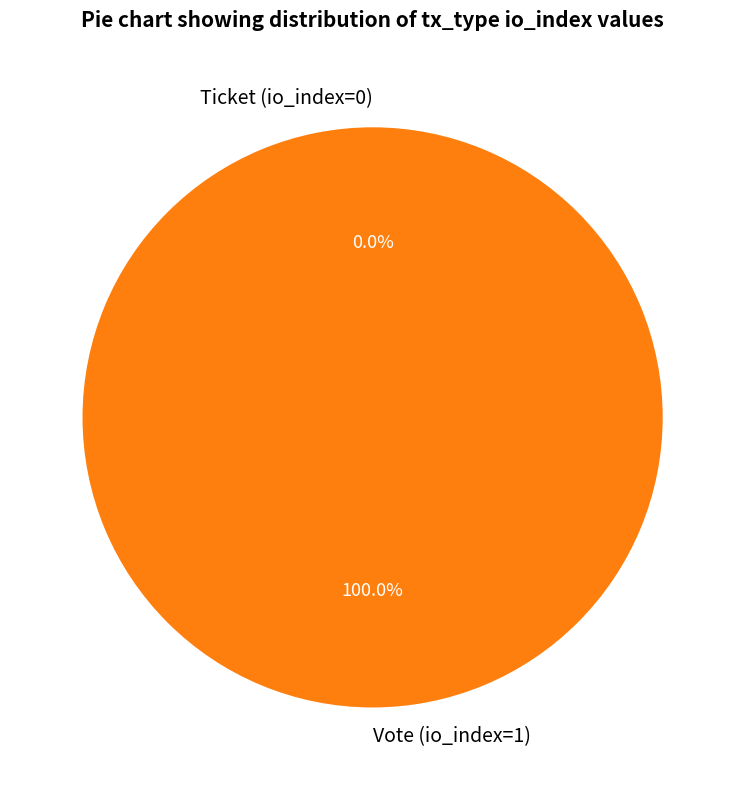

What is the smallest slice in the pie chart?

Ticket (io_index=0)